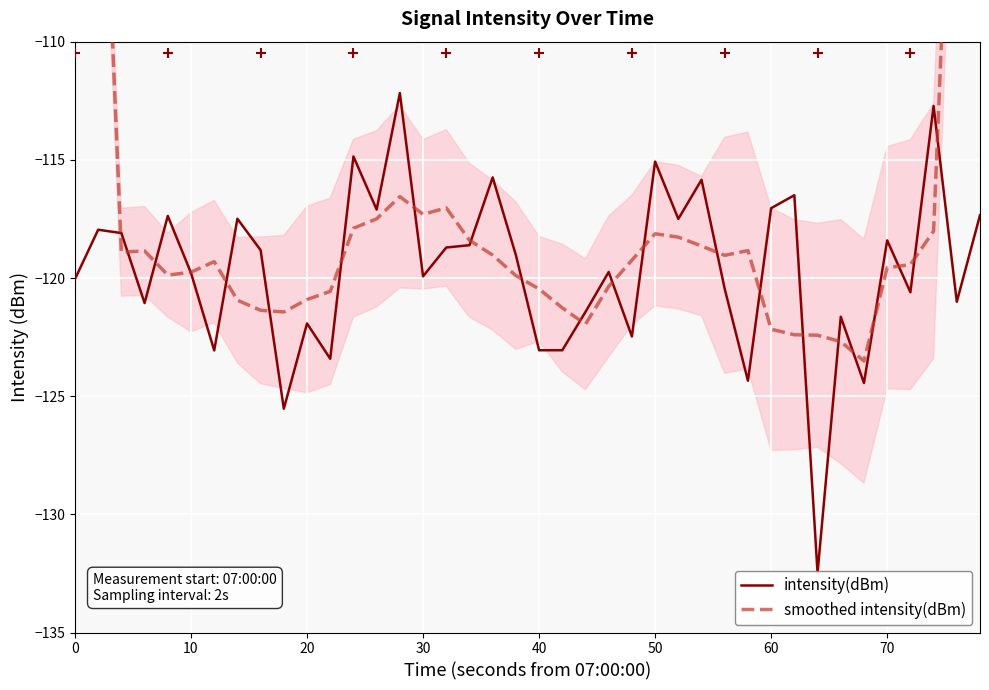

What are all the series names shown in the legend?

intensity(dBm), smoothed intensity(dBm)